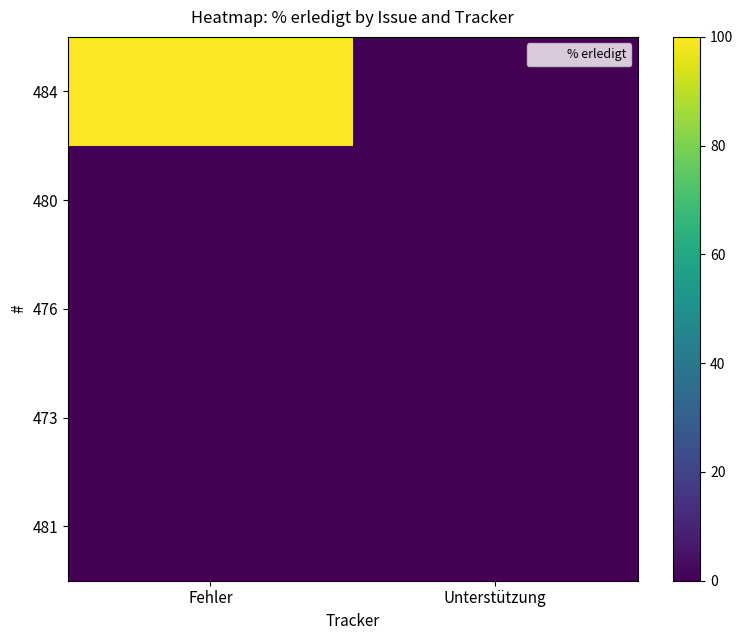

At which category is the sum across all series the highest?

Fehler